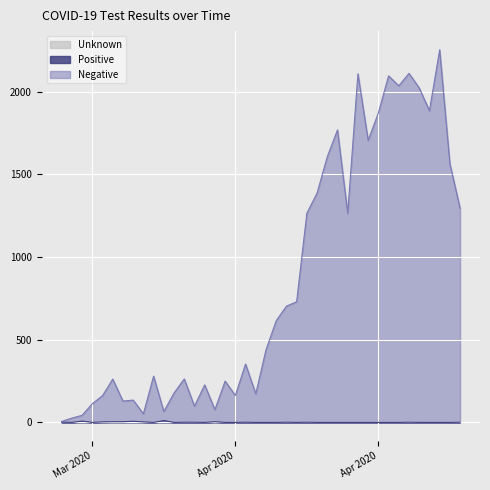

True or false: Negative and Positive intersect in this chart.

False